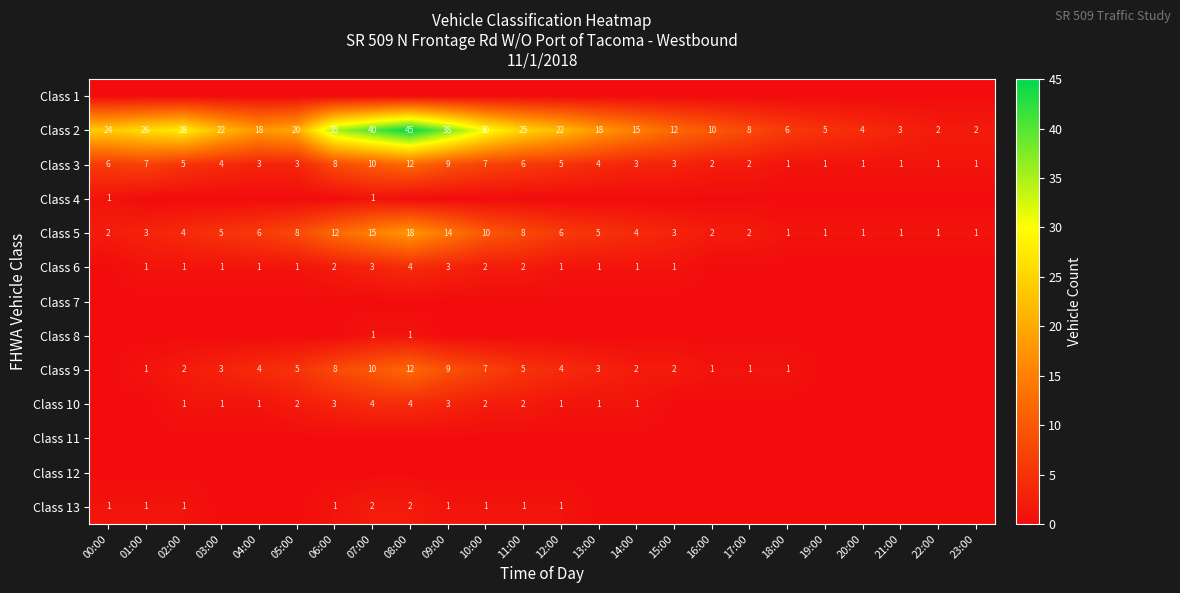

What is the maximum value for Class 2?

45